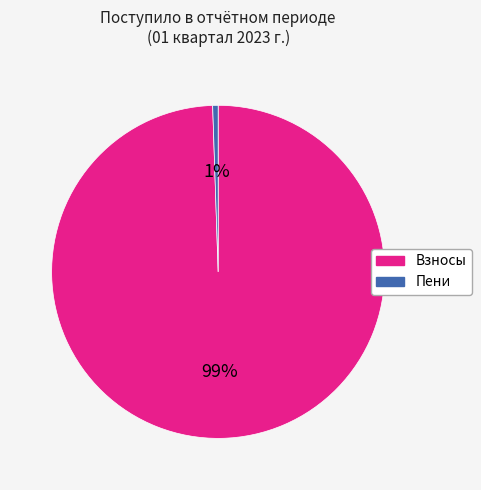

To the nearest percent, what is the average slice percentage?

50%